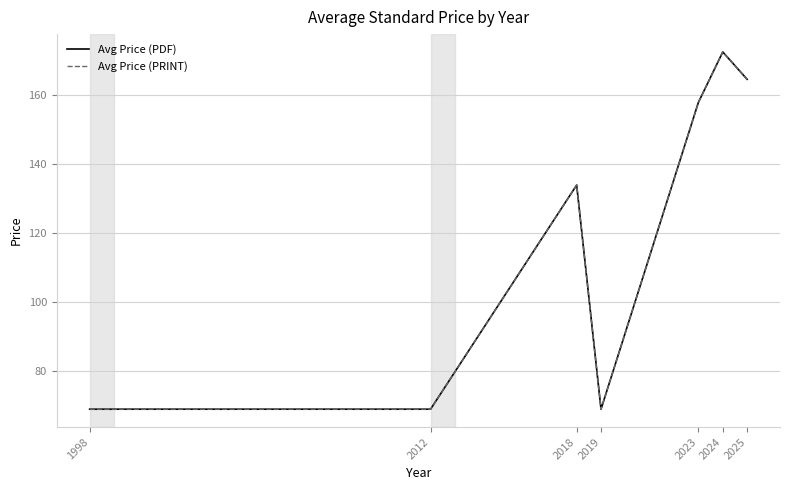

Does the chart display data point markers on the line(s)?

No